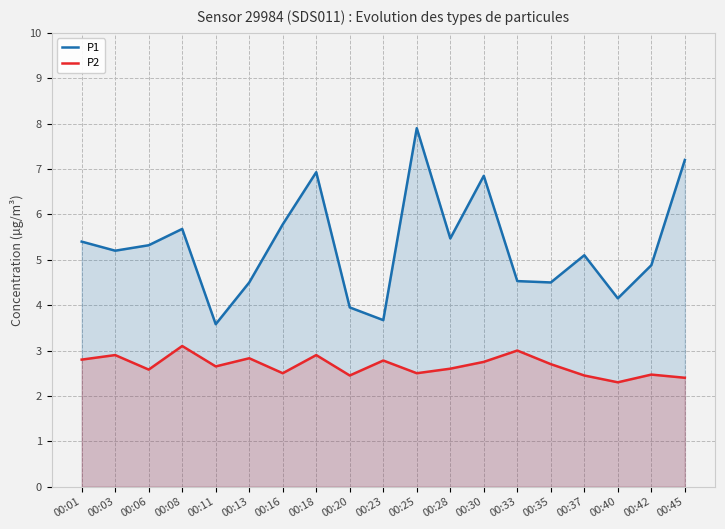

At which label is P2 closest to 2?

00:40